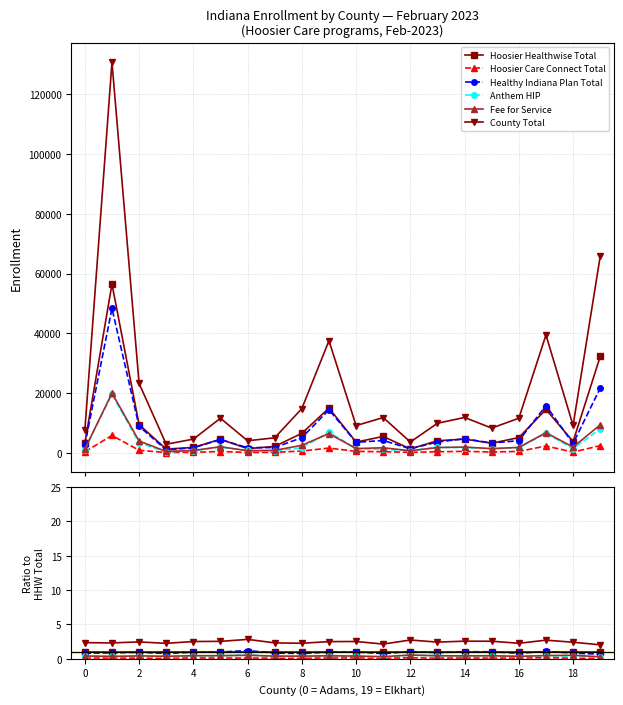

The value of Anthem HIP at 14 is 0.2. True or false?

False